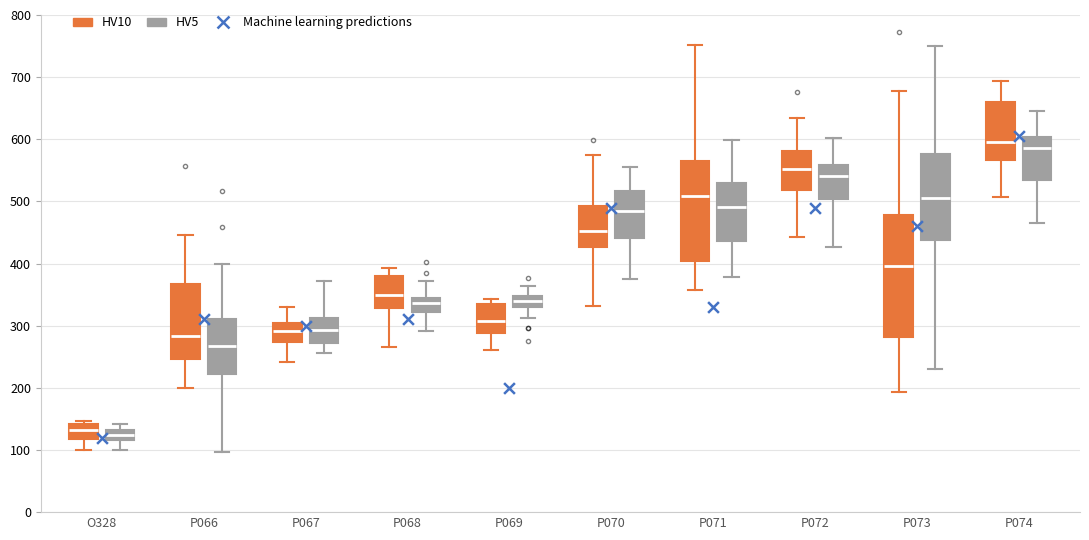

Where is the lower edge of the box for P072 (HV10) on the y-axis? The values are not printed on the chart, so give them approximately, as read against the axis.

520